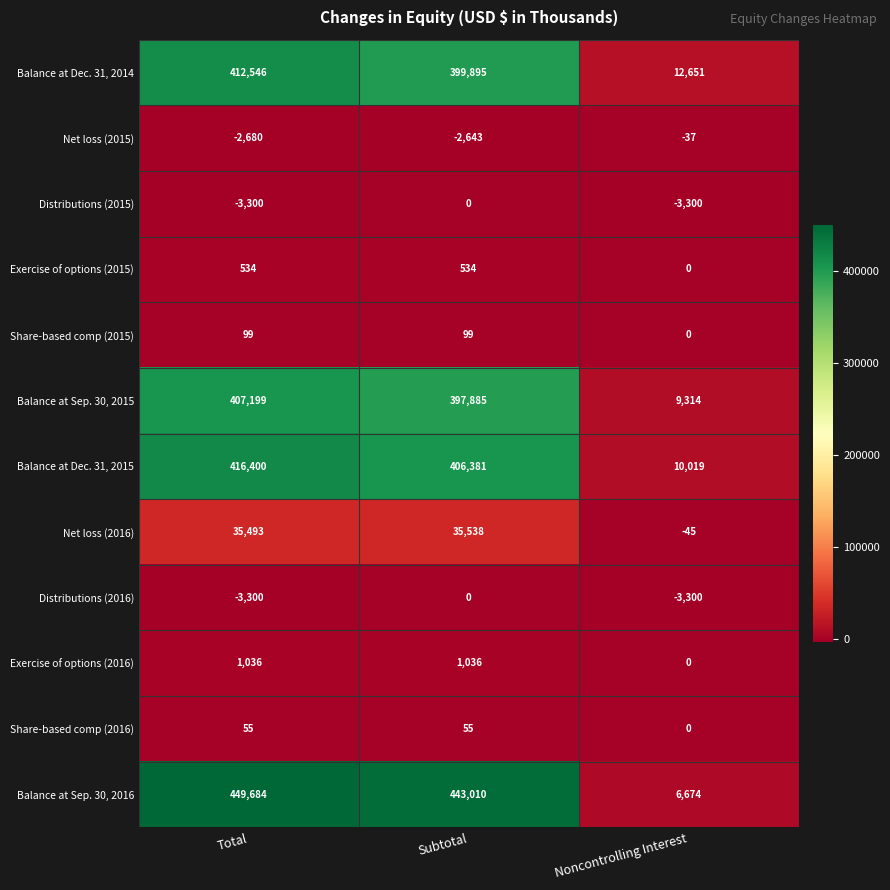

What is the total value across all series at Total?

1713766